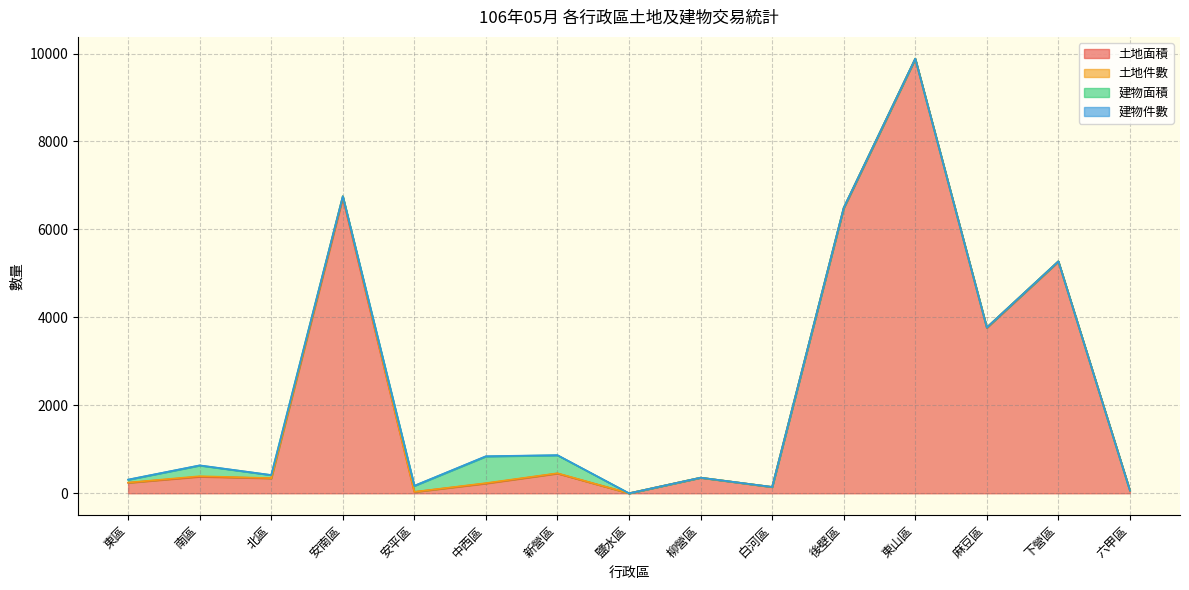

What is the value of the 建物面積 point at the 1st from the left?

66.5